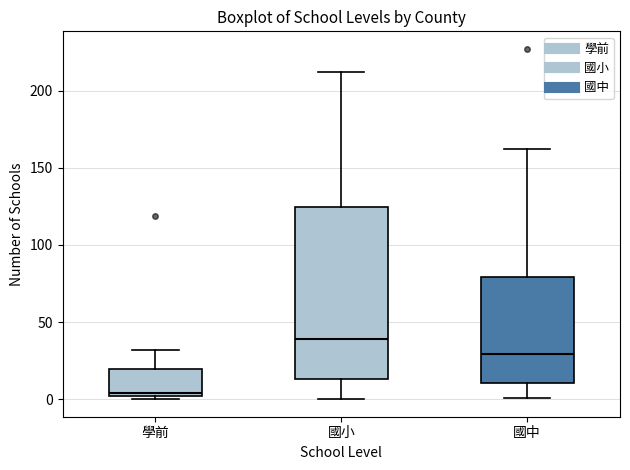

Which box is the tallest, from its lower edge to its upper edge?

國小